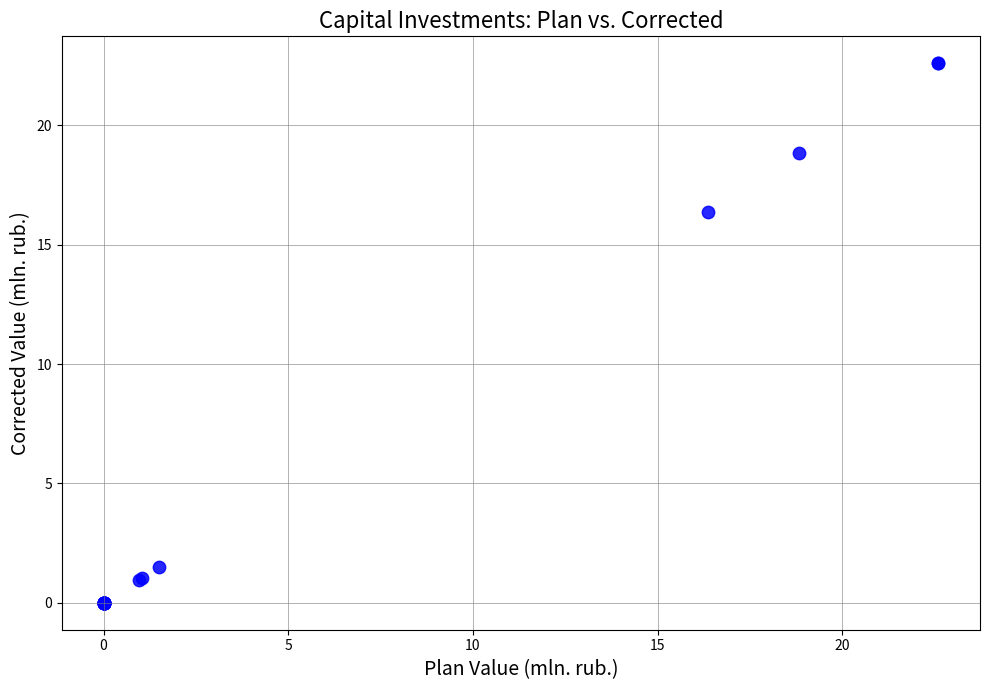

What Y value in the scatter plot is closest to 11?

16.4